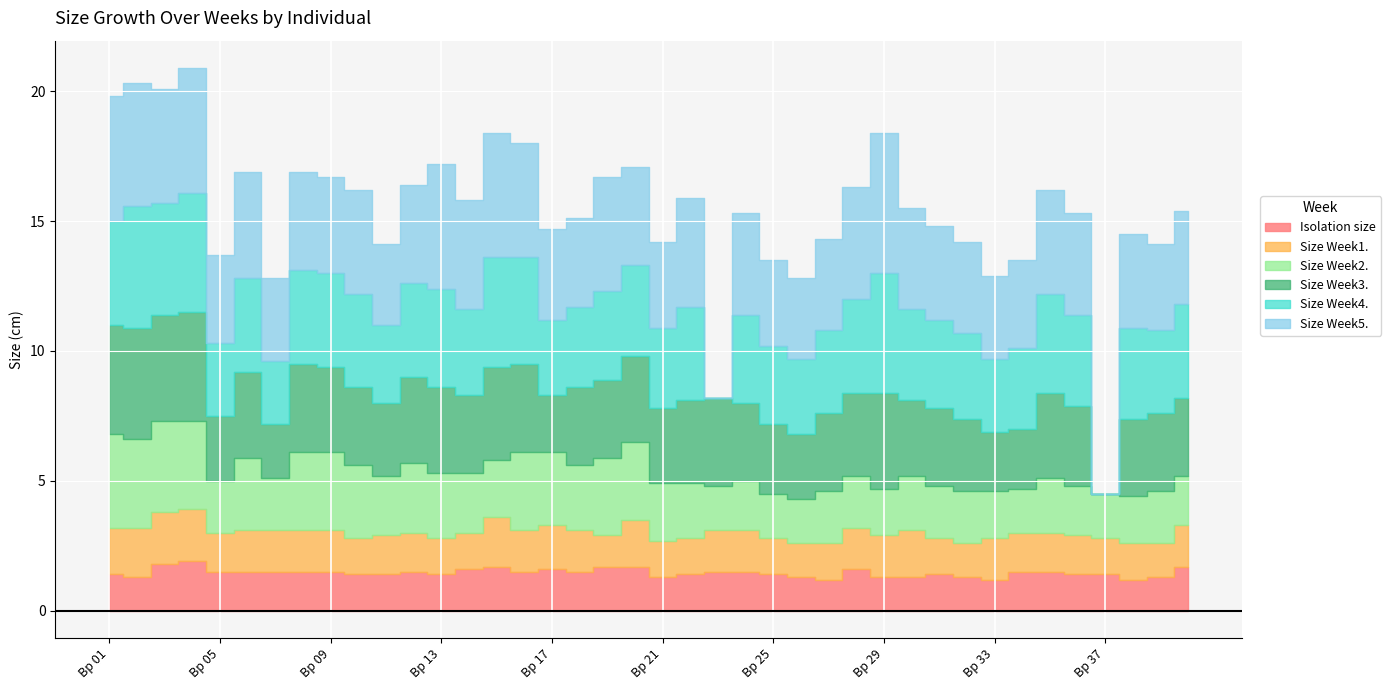

What are all the series names shown in the legend?

Isolation size, Size Week1., Size Week2., Size Week3., Size Week4., Size Week5.